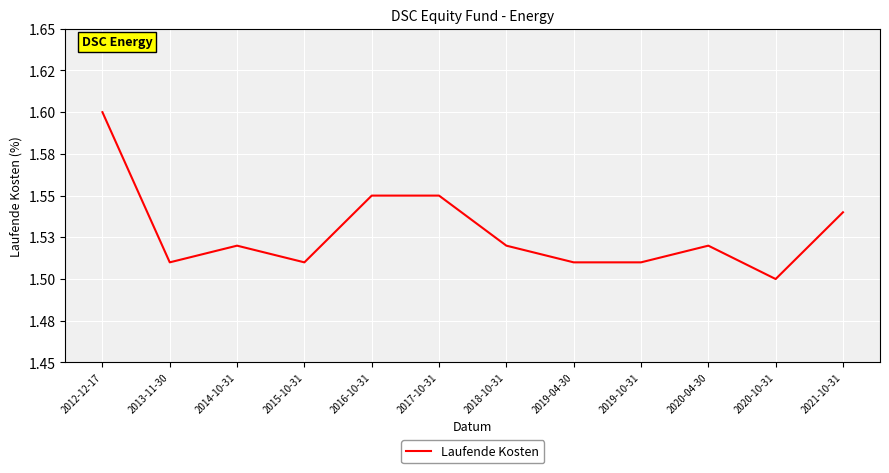

What is the label of the 8th point from the left?

2019-04-30